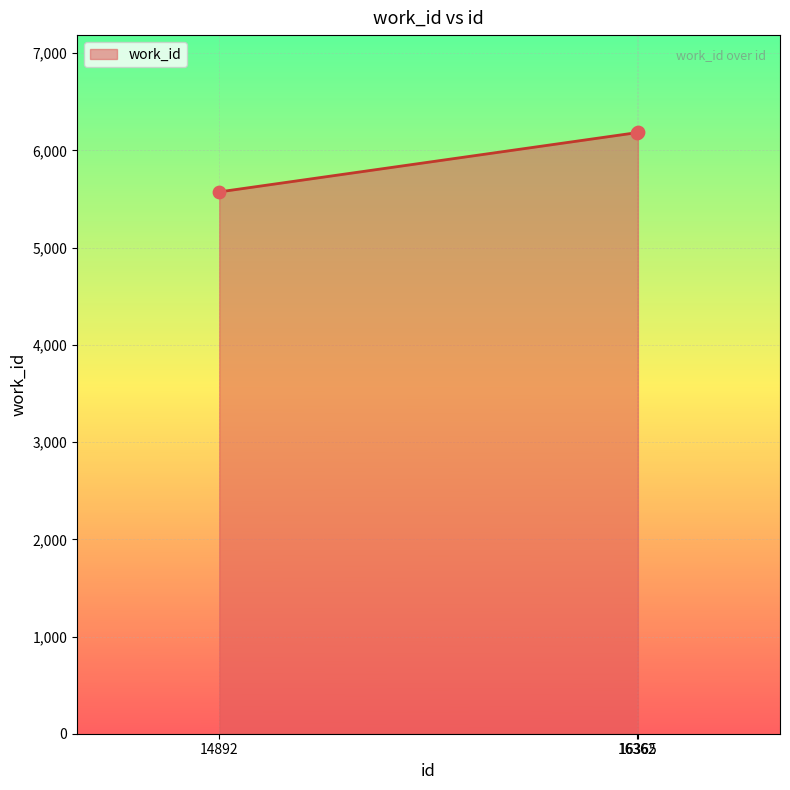

Between 14892 and 16365, which is larger?

16365